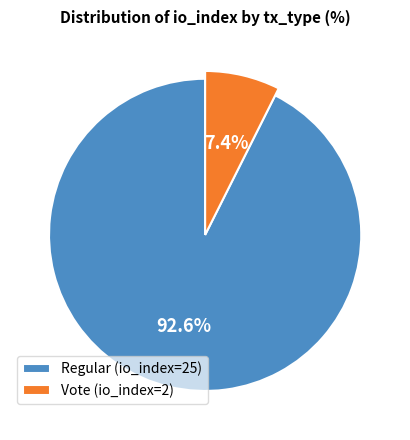

To the nearest percent, what is the combined percentage of Vote (io_index=2) and Regular (io_index=25)?

100%